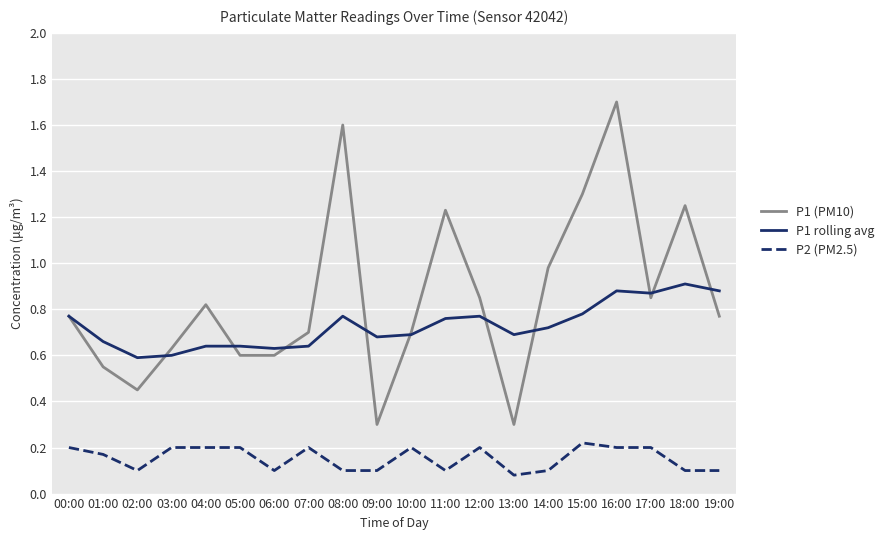

True or false: P2 (PM2.5) has more than 2 interior local peaks.

True